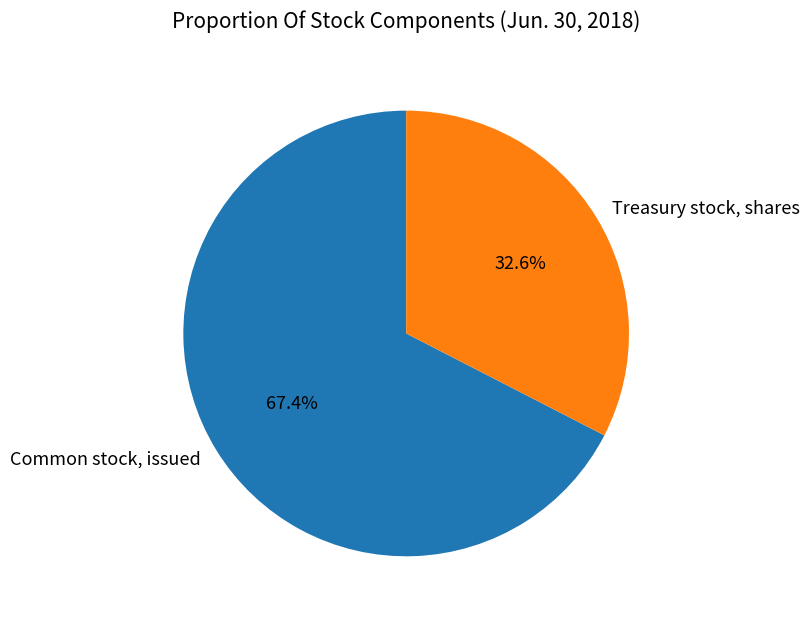

Rank the categories by value from lowest to highest.

Treasury stock, shares, Common stock, issued